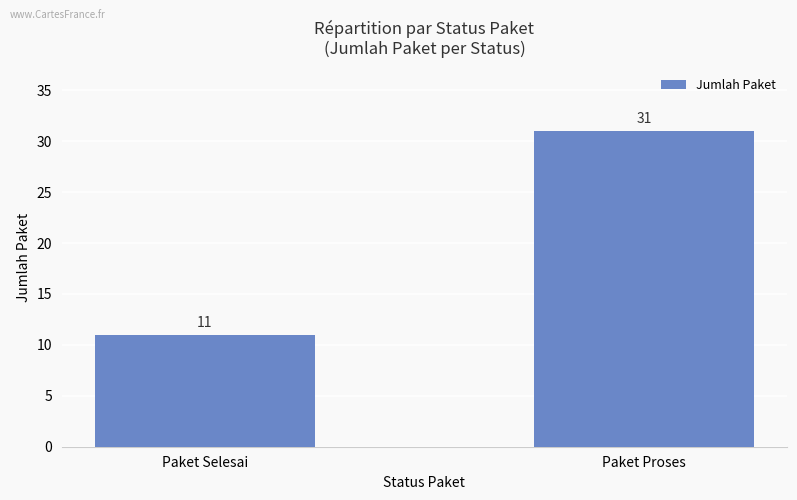

The chart shows a value of 10 at Paket Proses. True or false?

False